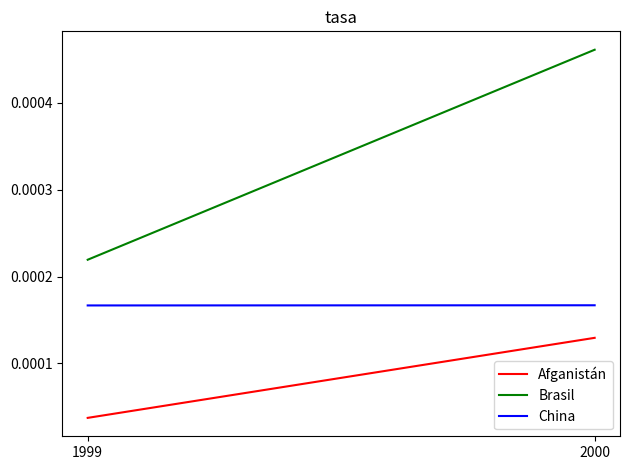

How many China values are between 0 and 1?

2